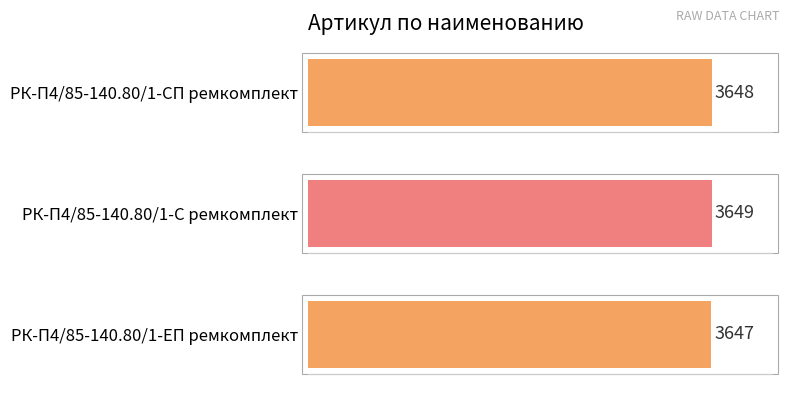

True or false: the data shows 2130 at РК-П4/85-140.80/1-С ремкомплект.

False